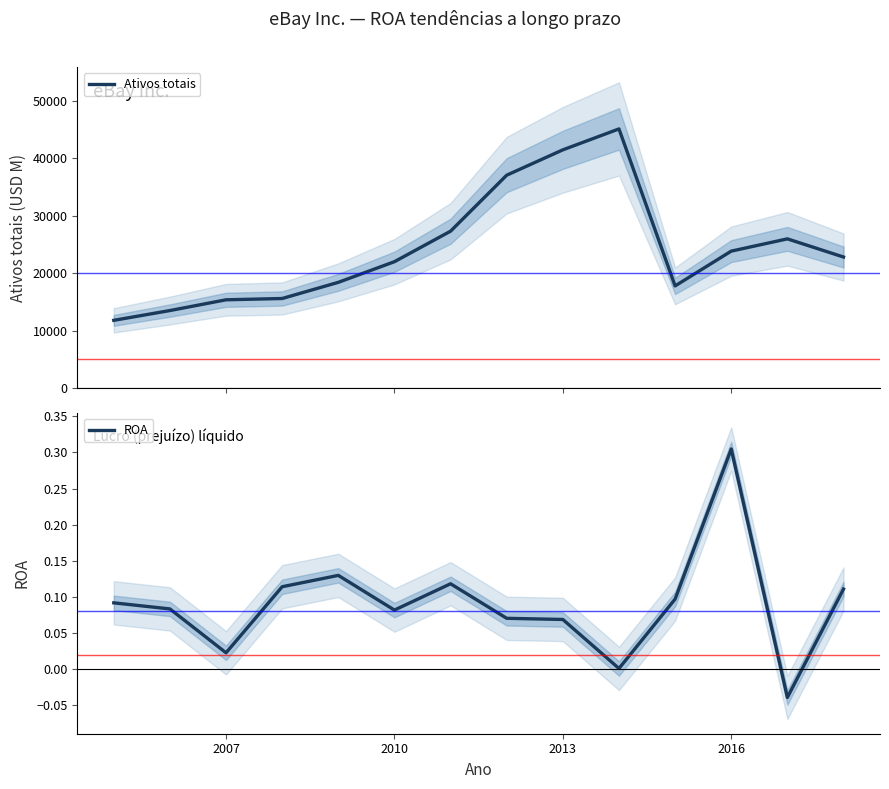

What is the lowest value of the Ativos totais series?

11789